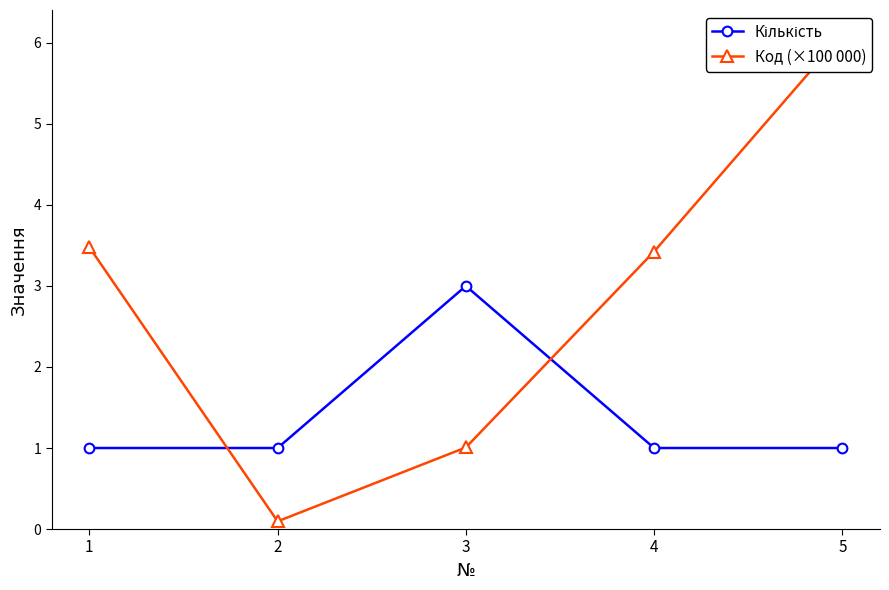

What is the value of the Кількість point at the 1st from the left?

1.0